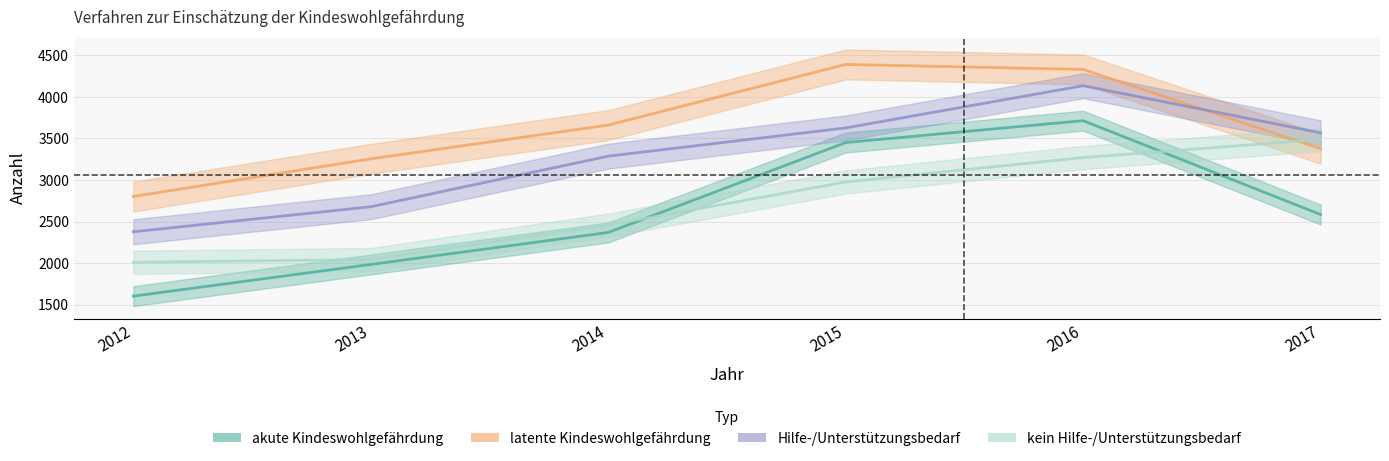

Where do Hilfe-/Unterstützungsbedarf and latente Kindeswohlgefährdung first cross each other?

2016 and 2017